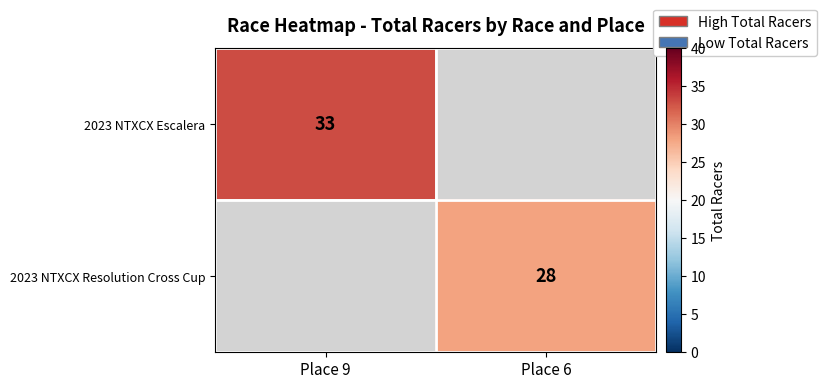

The 2023 NTXCX Resolution Cross Cup series shows 11 at Place 6. True or false?

False